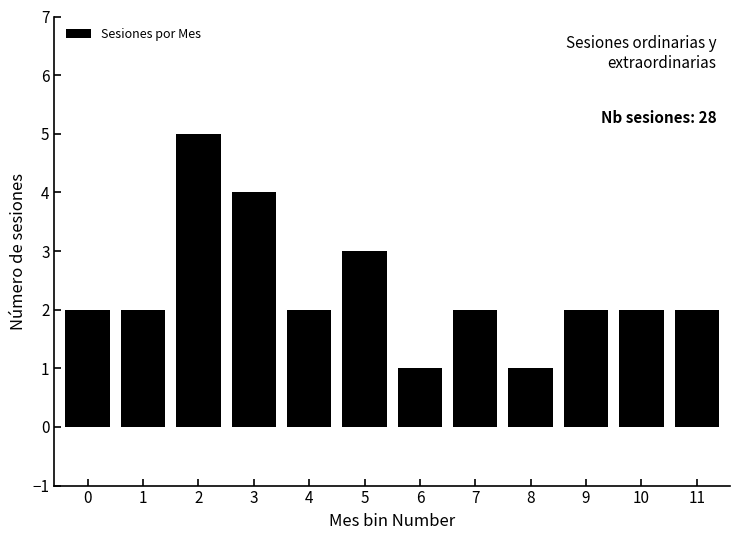

The value at 9 is 2. True or false?

True